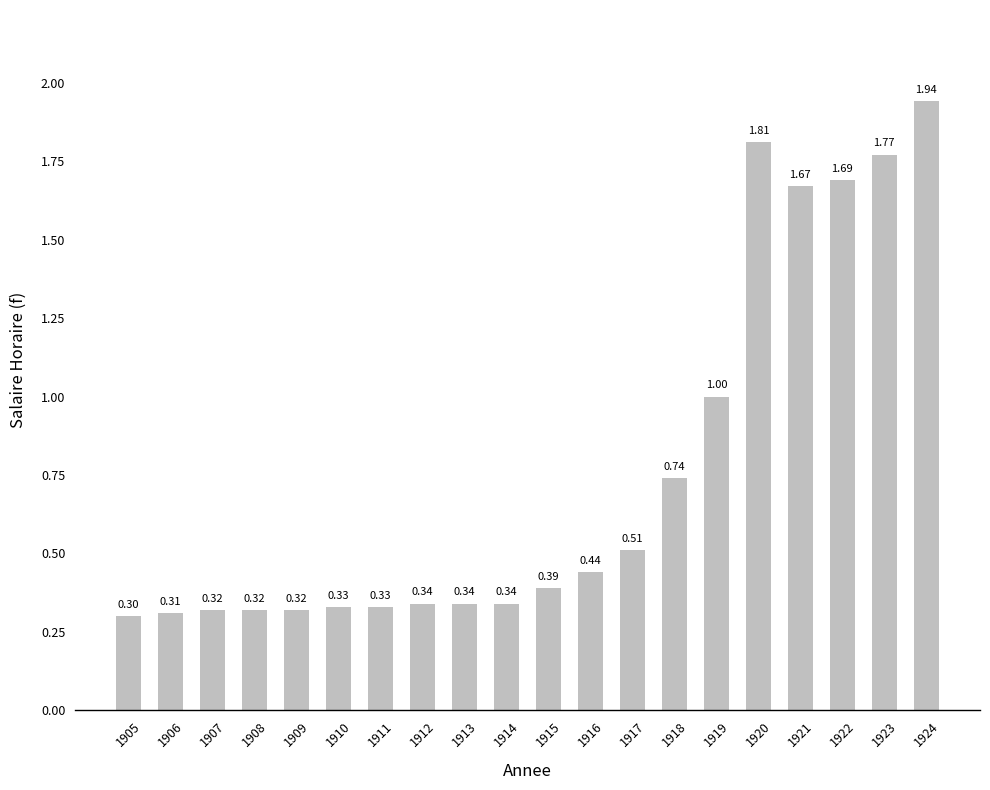

The value at 1907 is 0.1. True or false?

False